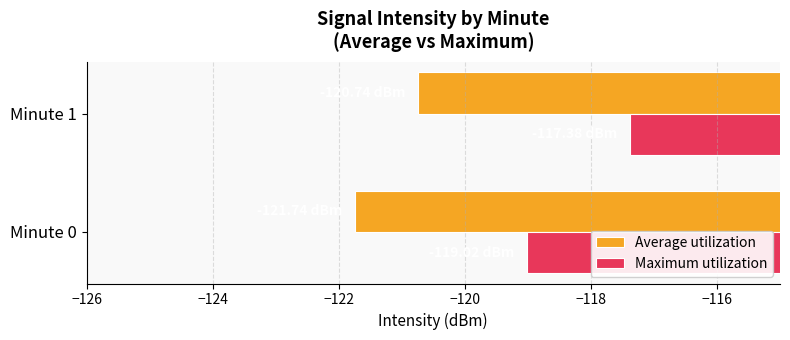

List the series in order of their overall mean, highest first.

Maximum utilization, Average utilization